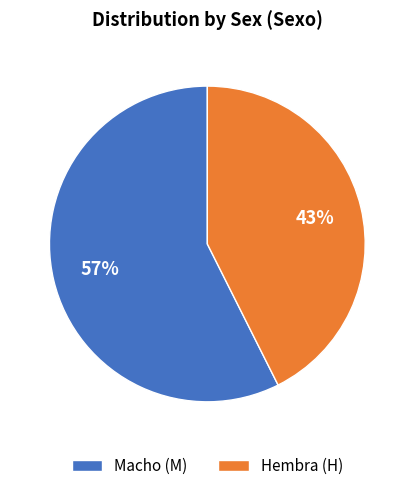

To the nearest percent, what percentage of the pie is Macho (M)?

57%